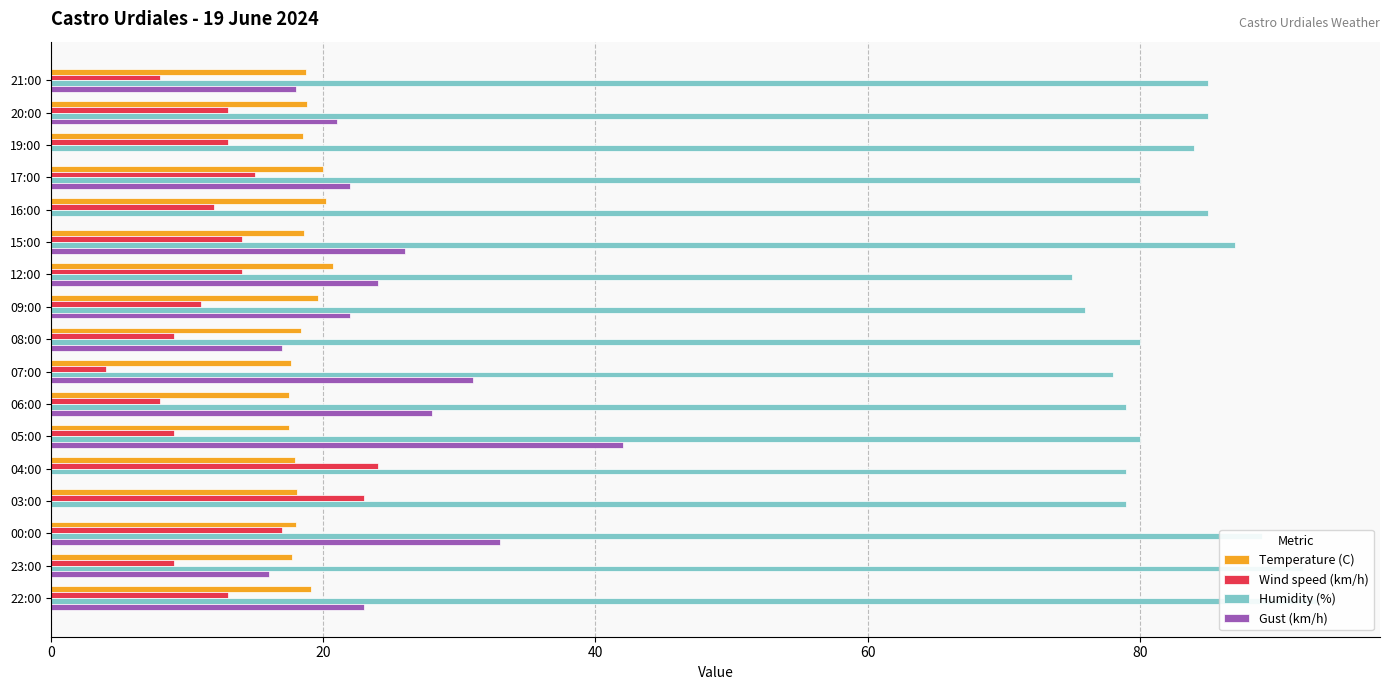

What is the difference between the highest and lowest values at 21:00?

77.0